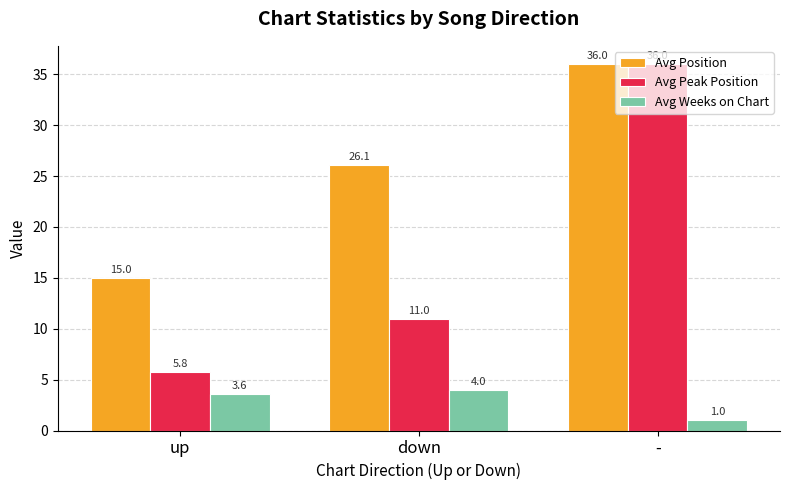

What is the label of the 2nd bar from the left?

down